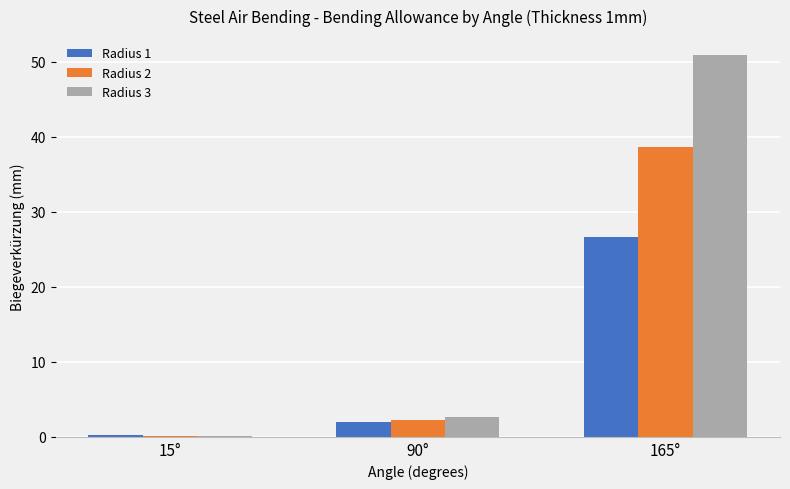

Between 90° and 165°, which series saw the biggest shift?

Radius 3